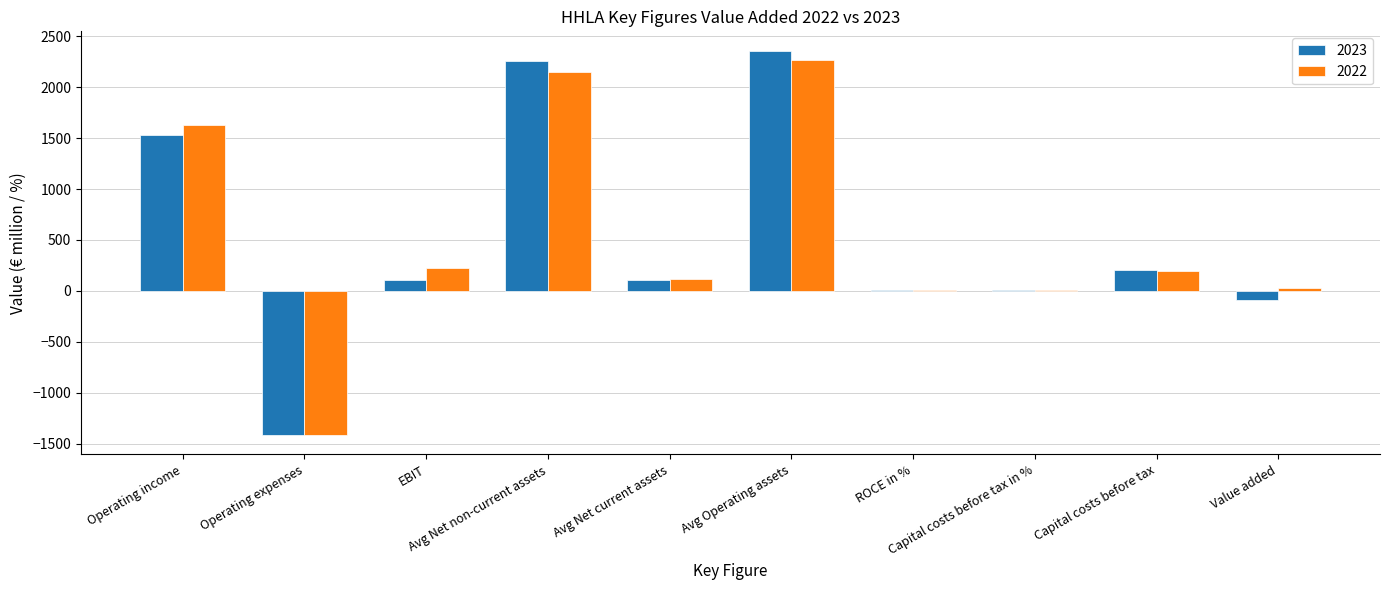

At which category is the sum across all series the highest?

Avg Operating assets